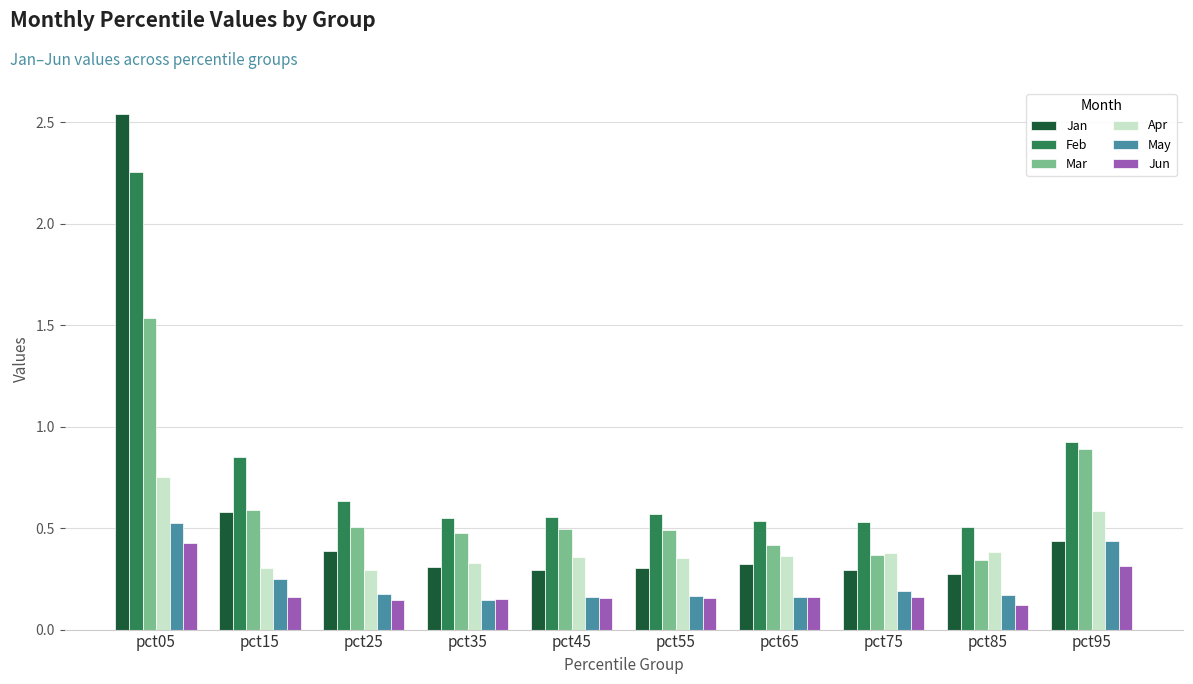

What is the sum of all Apr values?

4.1